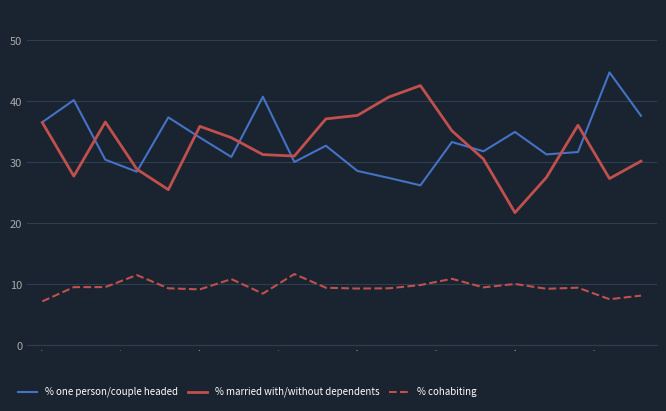

True or false: % married with/without dependents and % cohabiting intersect in this chart.

False